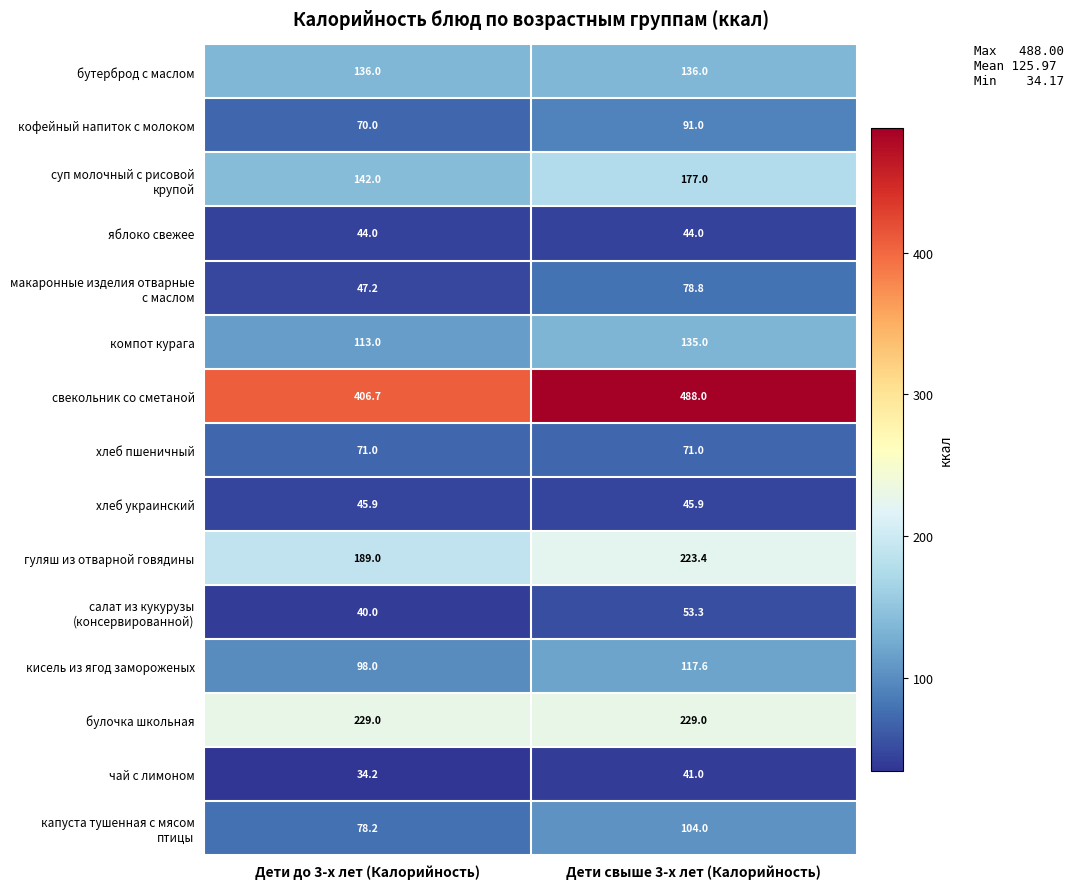

Which series has the largest total across all categories?

свекольник со сметаной